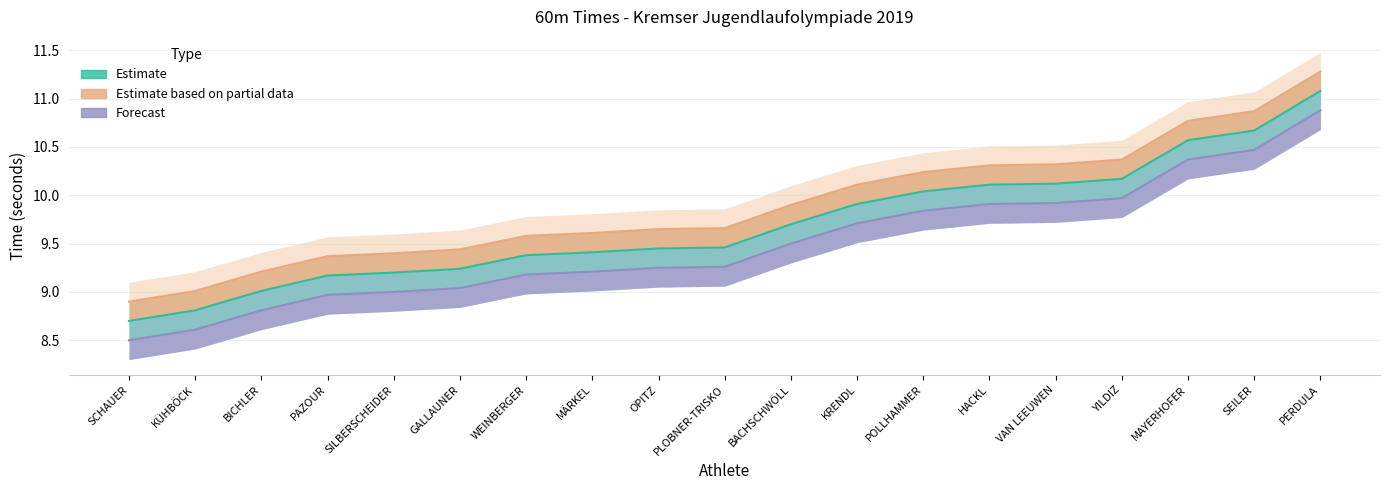

What position from the right is PERDULA?

1